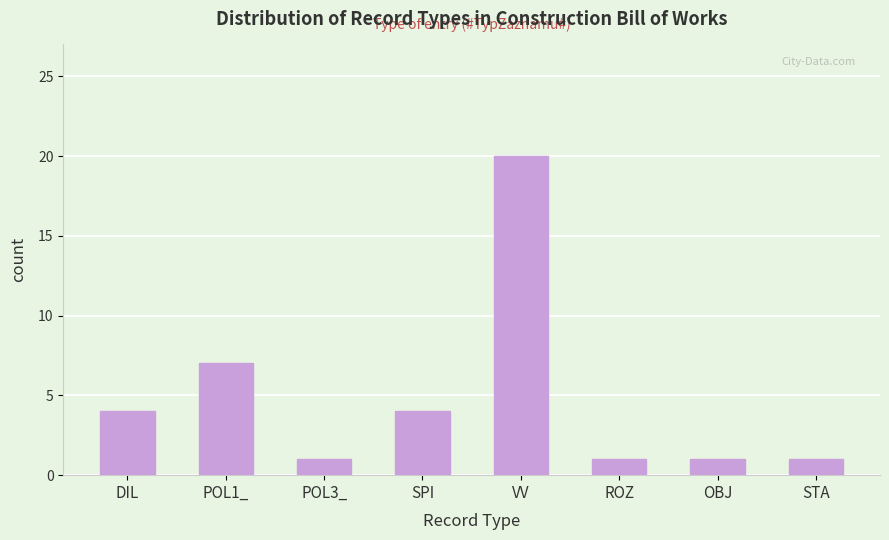

Reading left to right, what are all the values shown in this chart?

DIL=4	POL1_=7	POL3_=1	SPI=4	VV=20	ROZ=1	OBJ=1	STA=1